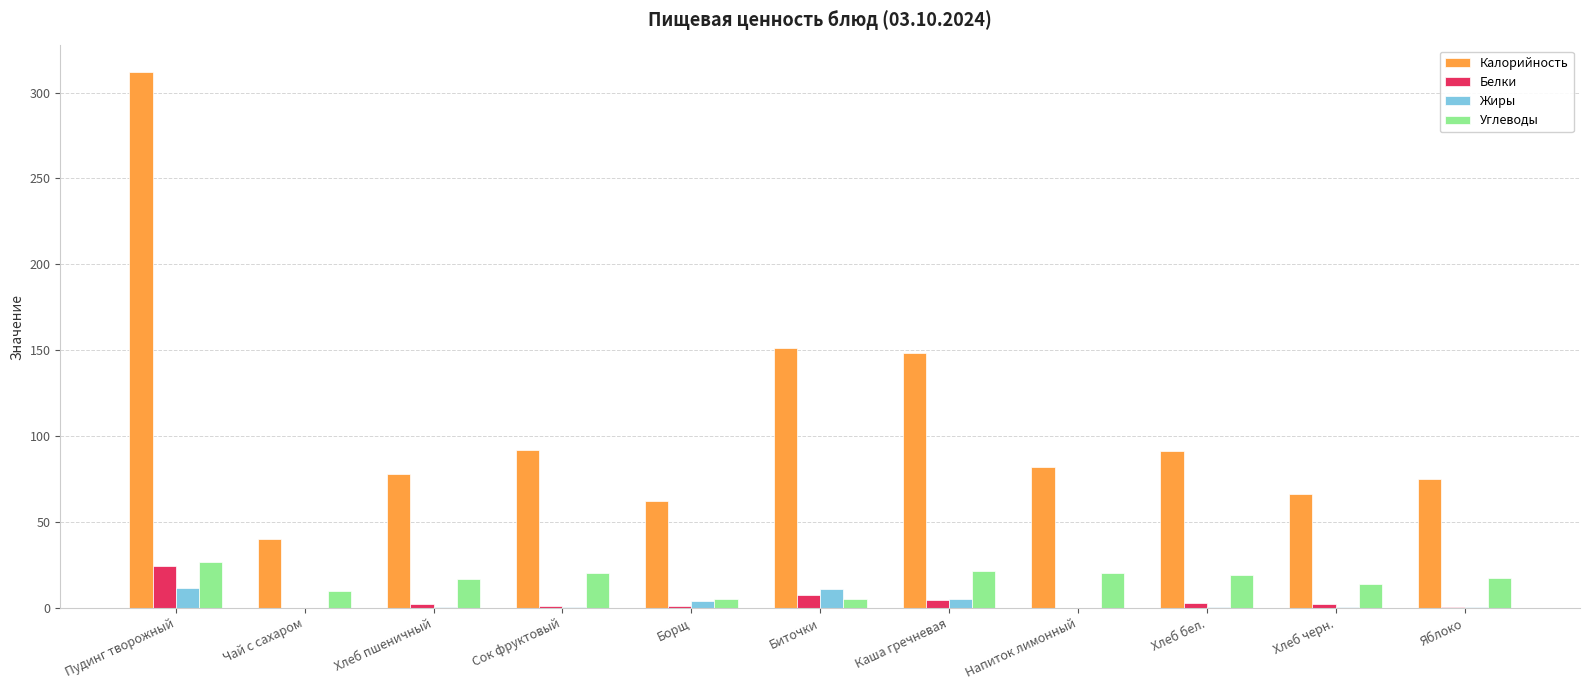

True or false: Жиры has a value of 0.4 at Яблоко.

True